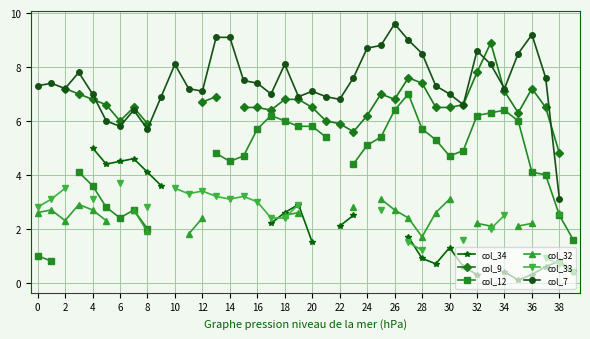

What is the label of the 2nd point from the left?

2